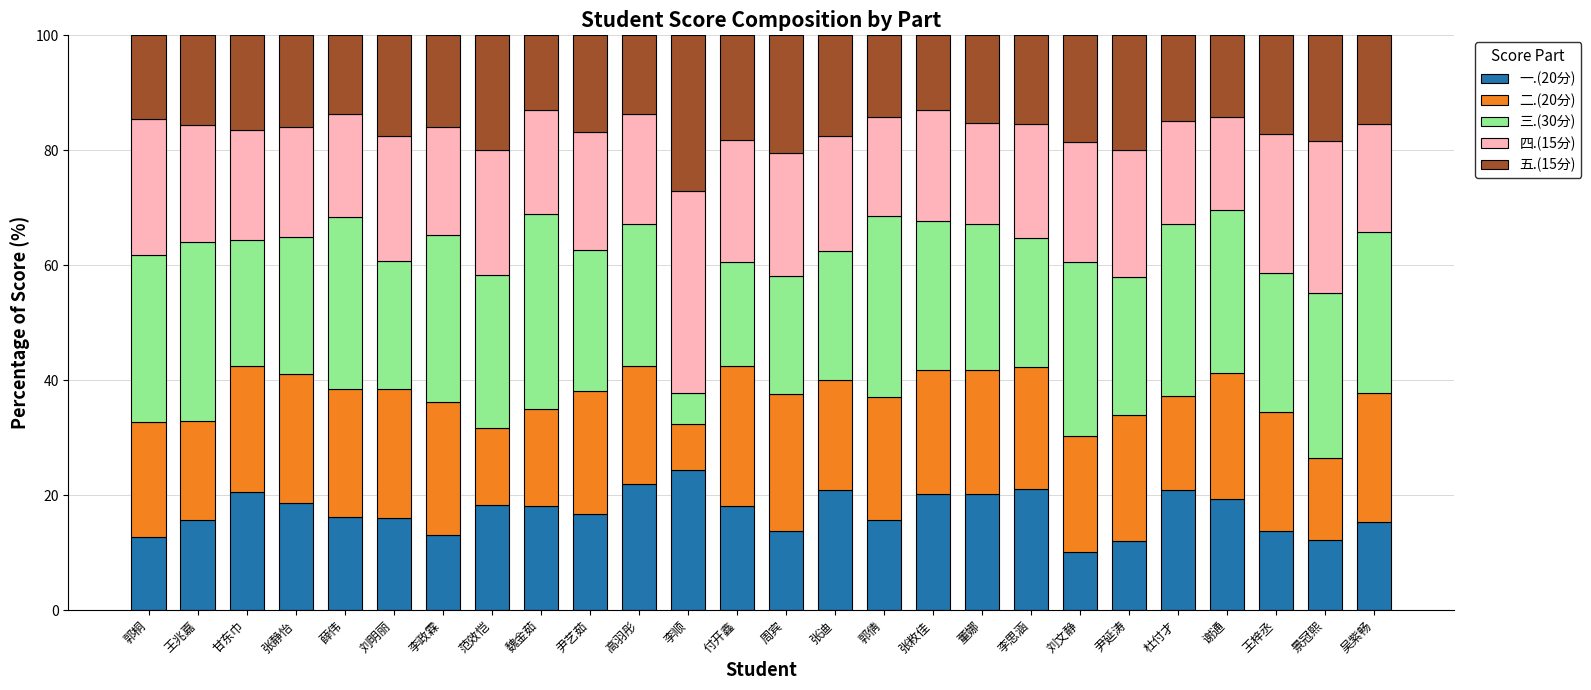

True or false: 一.(20分) has a value of 10.1 at 张静怡.

False